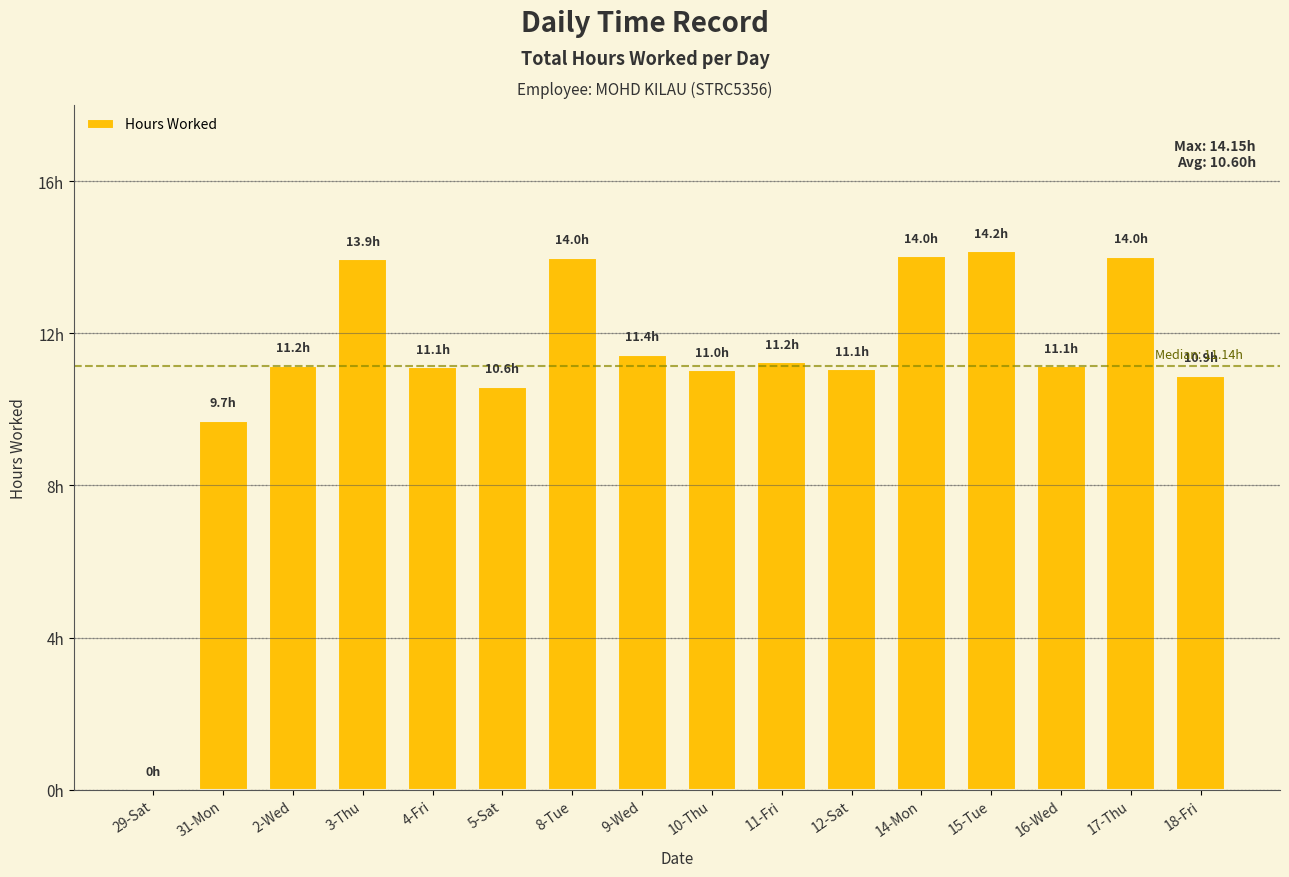

Approximately how many times larger is the value at 9-Wed compared to 31-Mon?

1.2